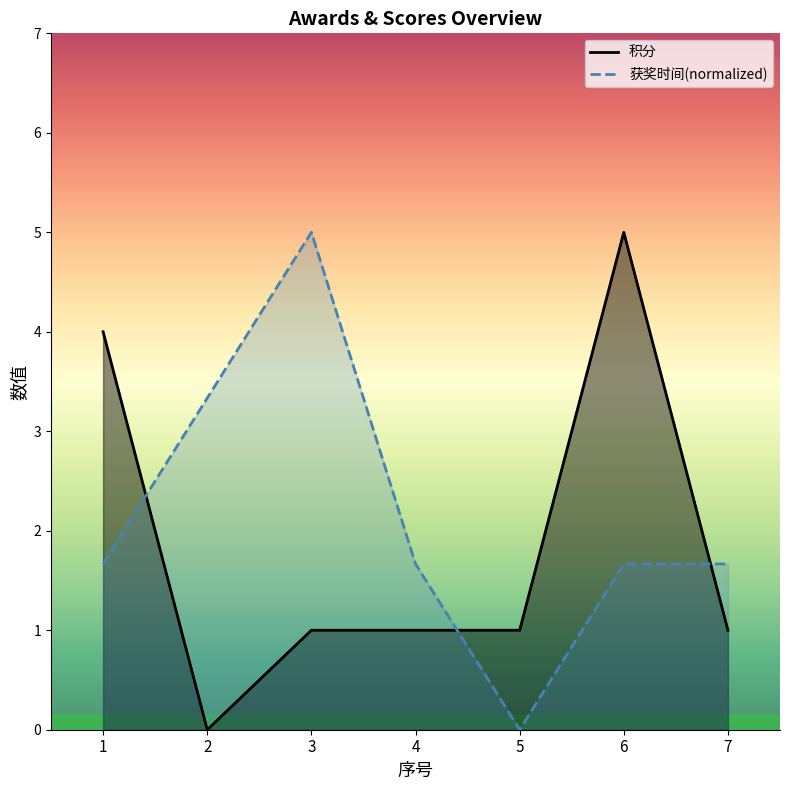

List the series in order of their overall mean, highest first.

获奖时间 line, 积分 line